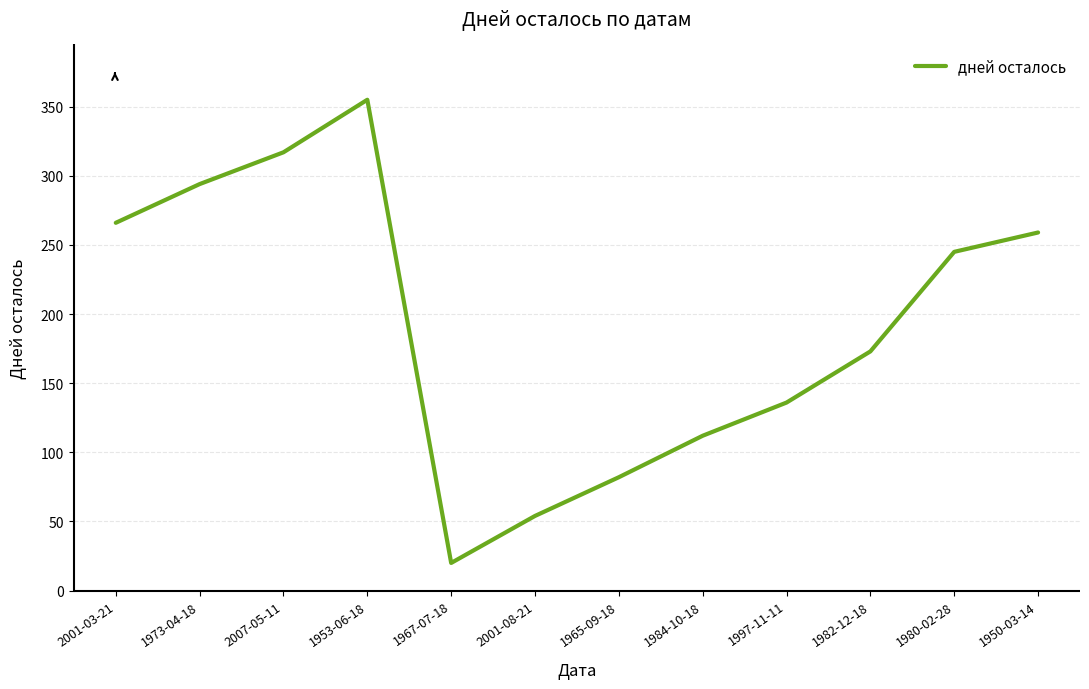

What is the change in value from 1953-06-18 to 1984-10-18?

-243